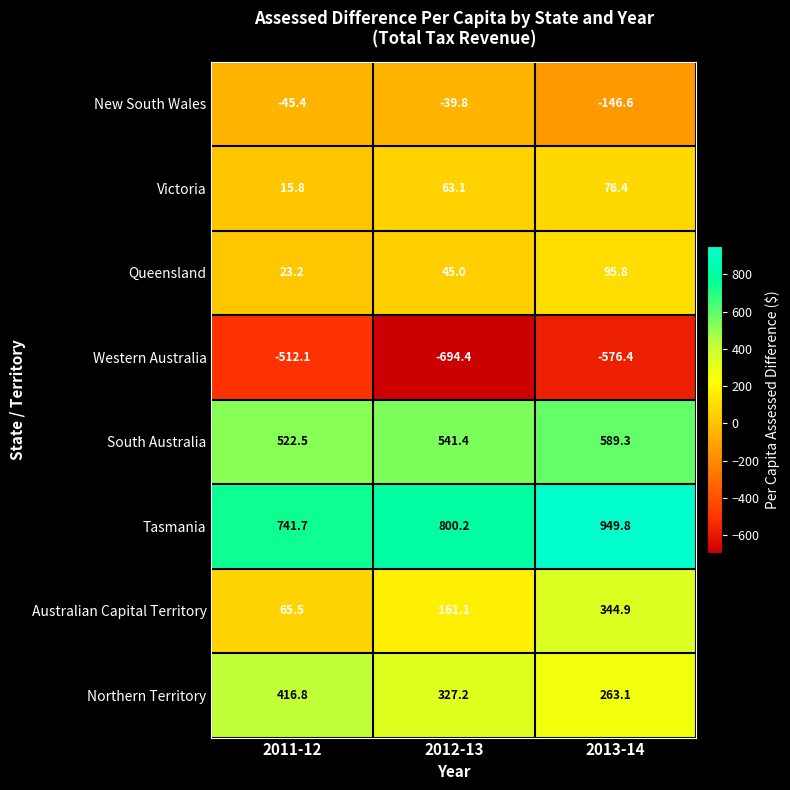

Which label corresponds to the largest value in the chart?

2013-14